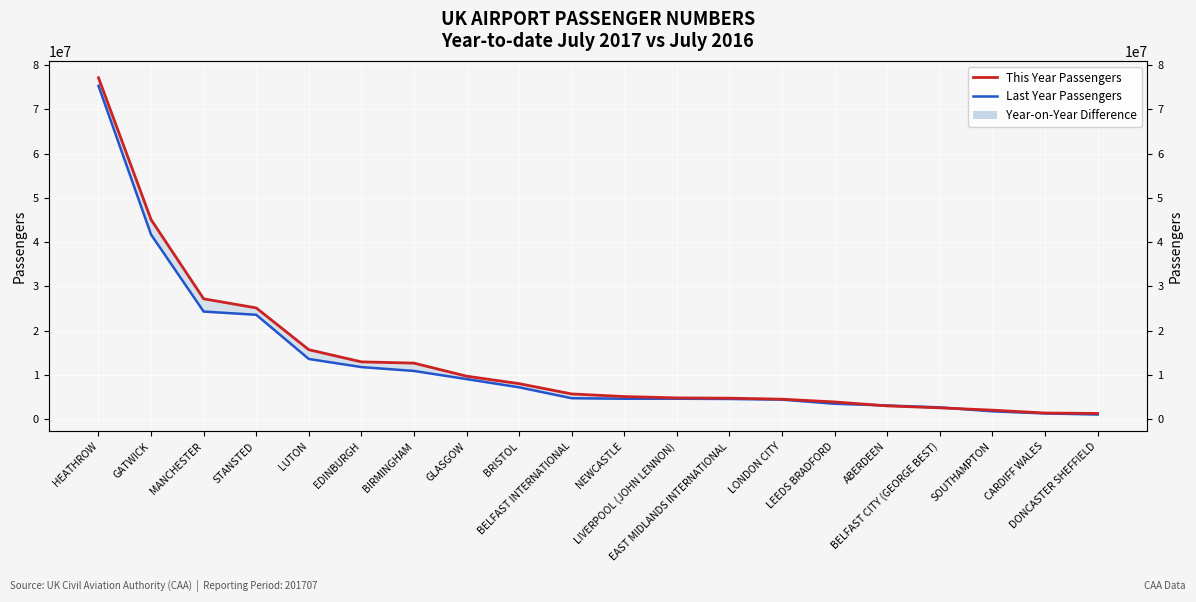

True or false: Last Year Passengers has a value of 11946594 at BRISTOL.

False